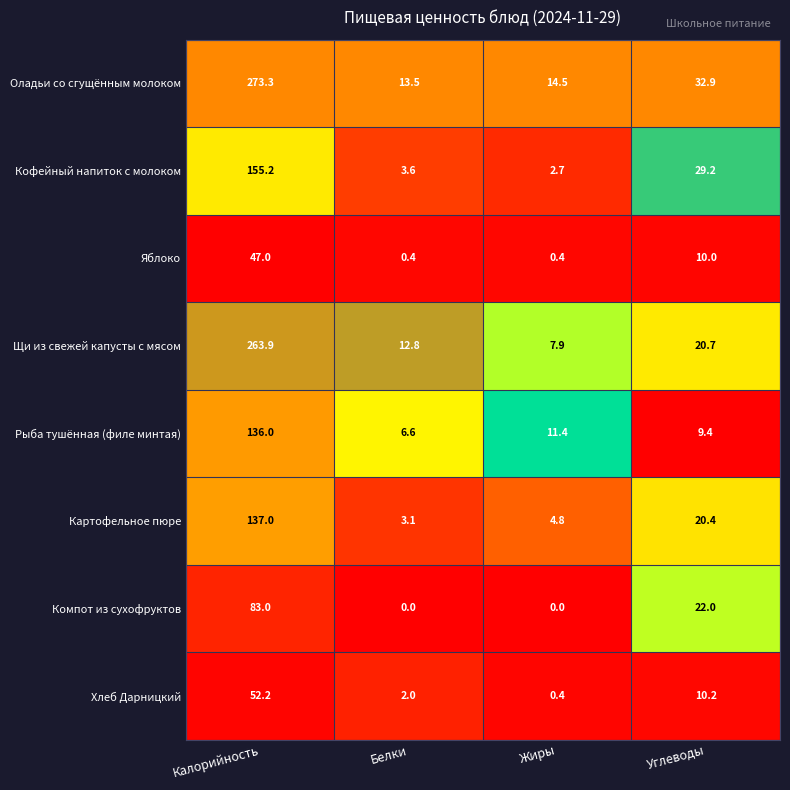

At Калорийность, list the series in order from smallest to largest.

Яблоко, Хлеб Дарницкий, Компот из сухофруктов, Рыба тушённая (филе минтая), Картофельное пюре, Кофейный напиток с молоком, Щи из свежей капусты с мясом, Оладьи со сгущённым молоком